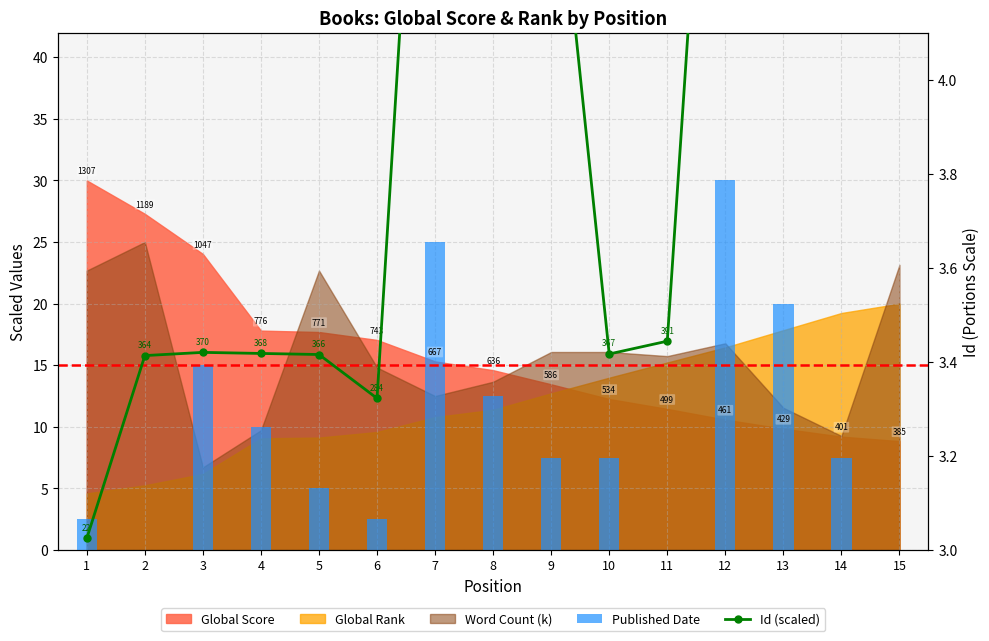

What is the value of the Published Date bar at the 10th from the left?

7.5